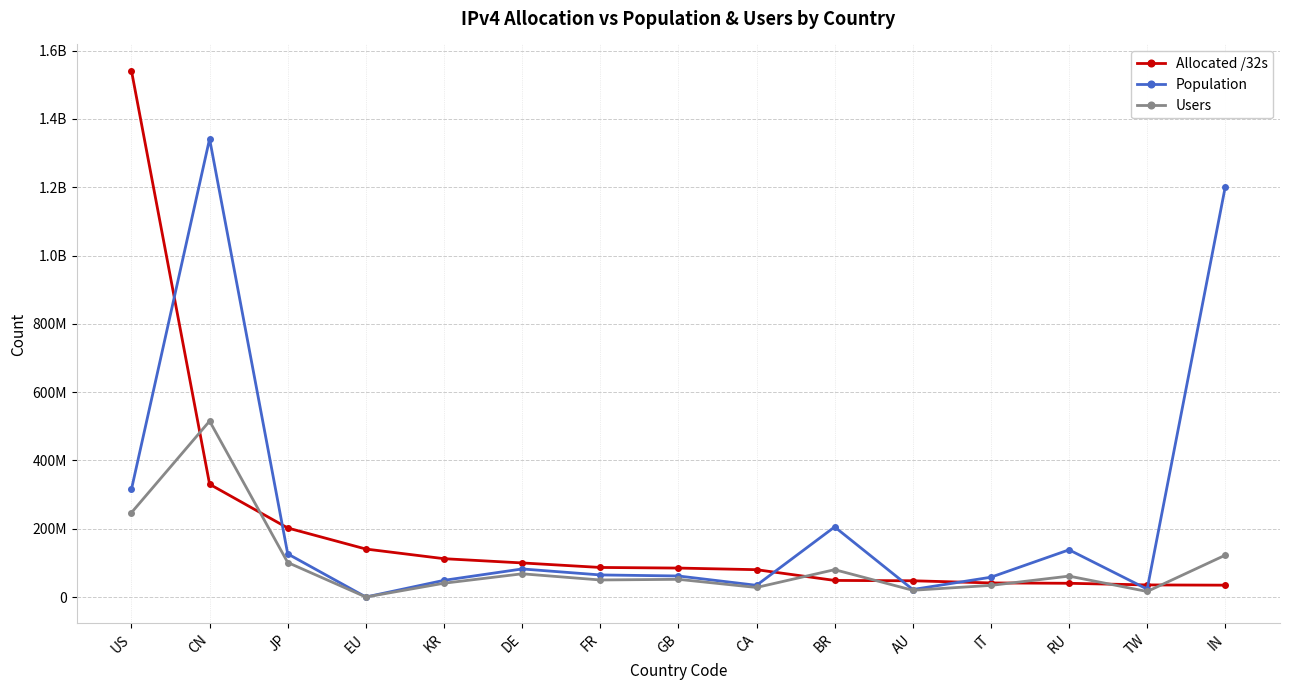

What is the greatest value displayed?

1541207040